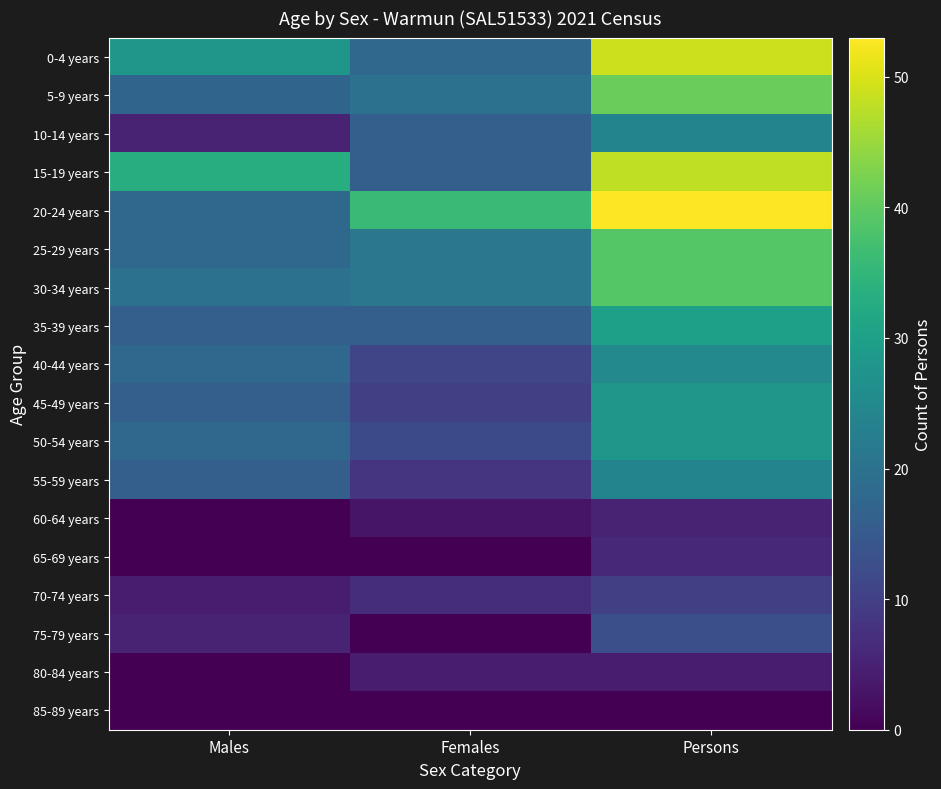

What is the greatest value displayed?

53